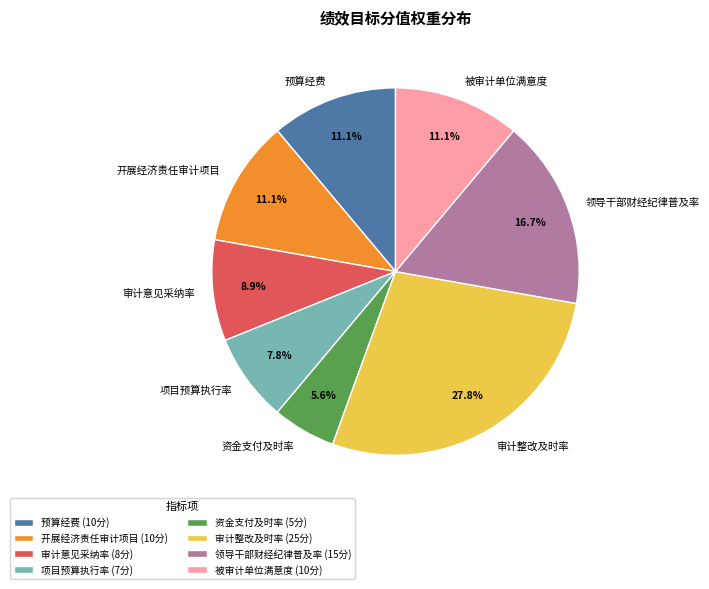

To the nearest percent, what is the average slice percentage?

12%